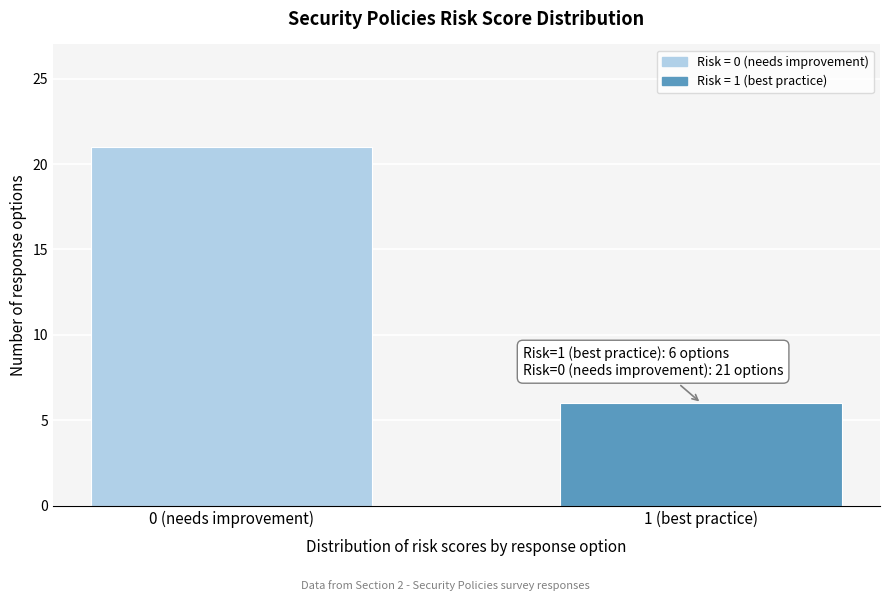

Reading right to left, transcribe all the data shown in this chart.

1 (best practice)=6	0 (needs improvement)=21